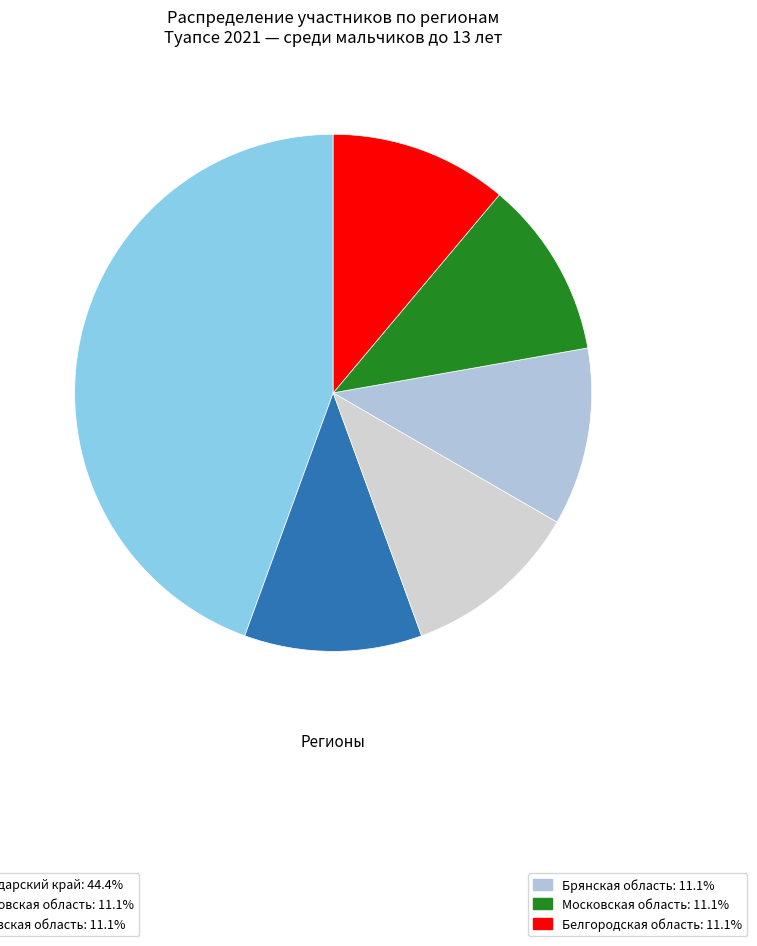

How many slices are in this pie chart?

6